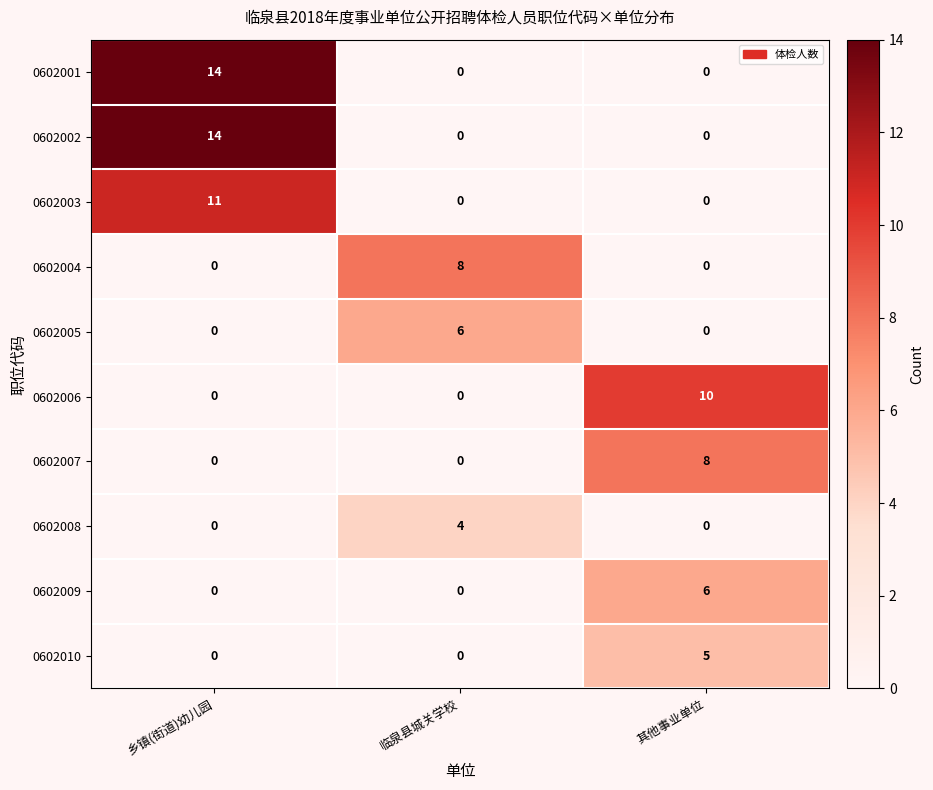

At which category does the chart reach its peak across all series?

乡镇(街道)幼儿园